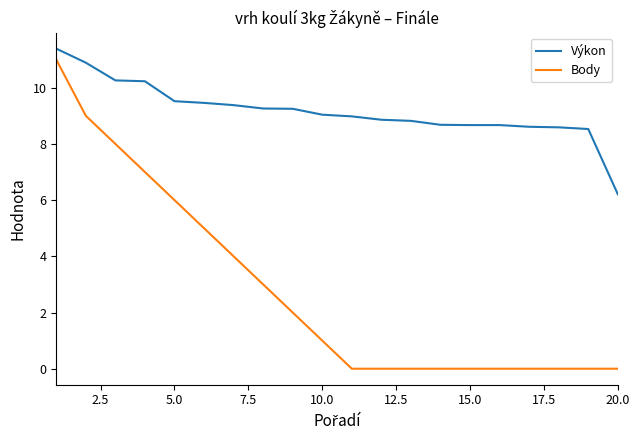

List the series in order of their overall mean, highest first.

Výkon, Body